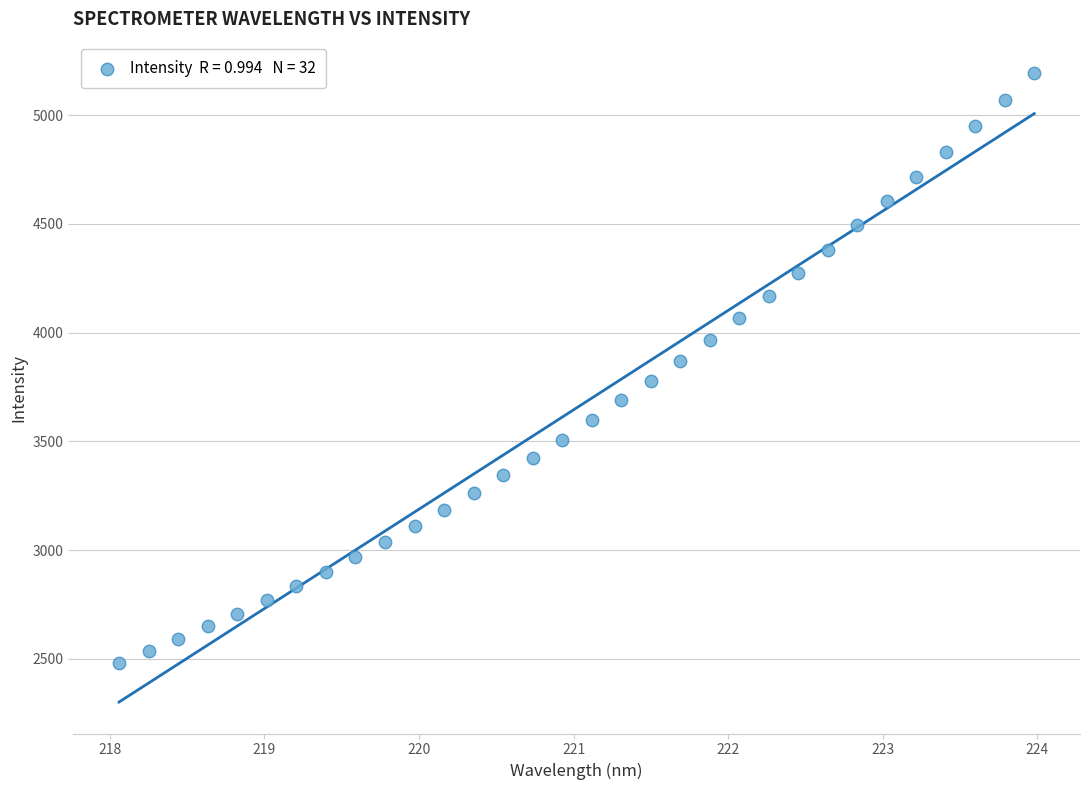

What is the range of X values (max minus min)?

5.9